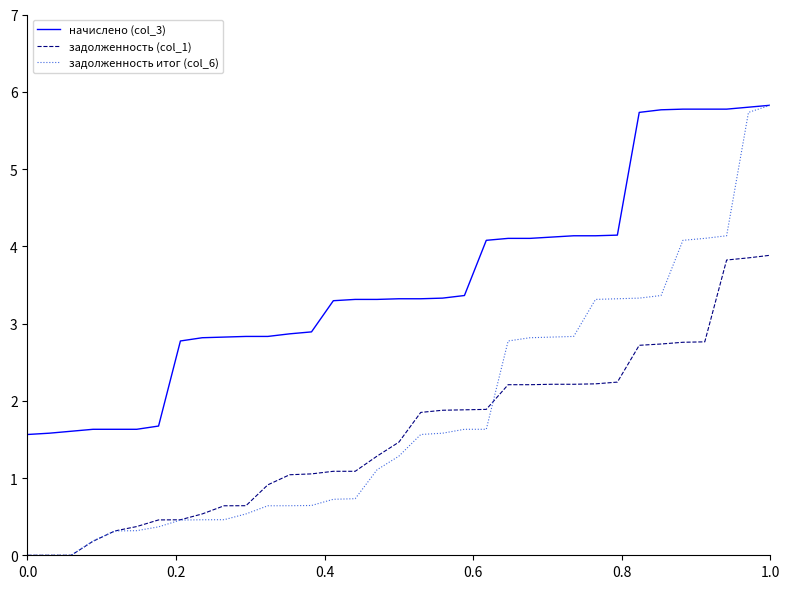

What is the greatest value displayed?

5.8